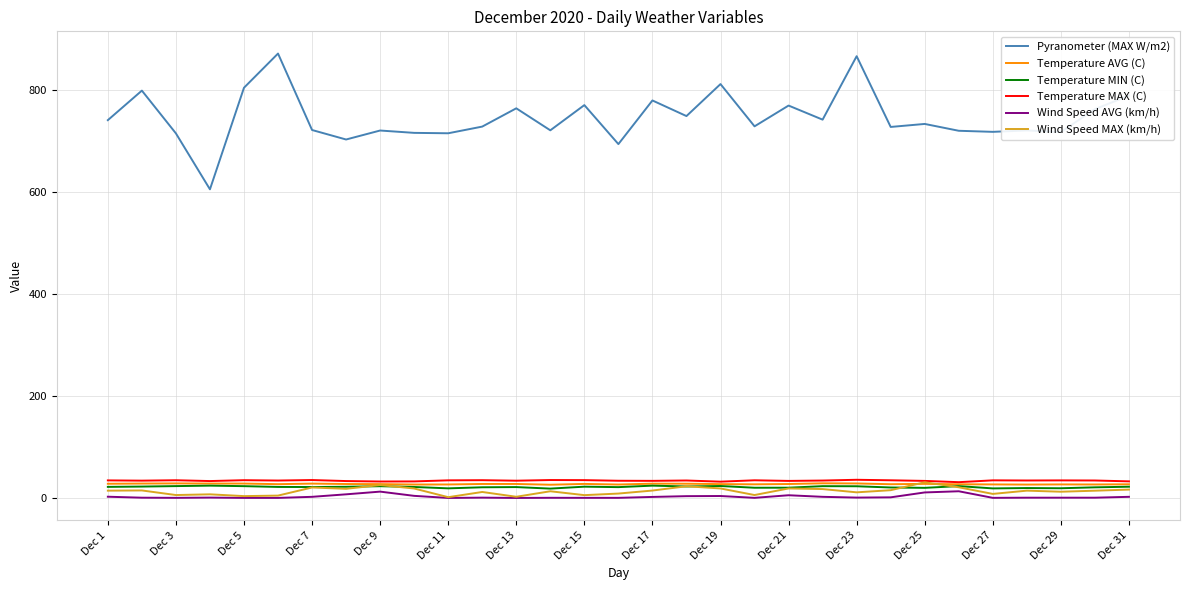

What is the highest value of the Wind Speed MAX (km/h) series?

30.8